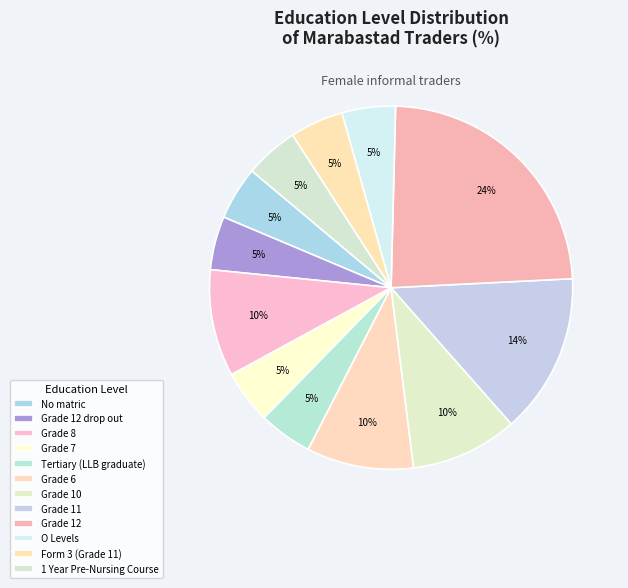

Count the number of slices in the pie.

12